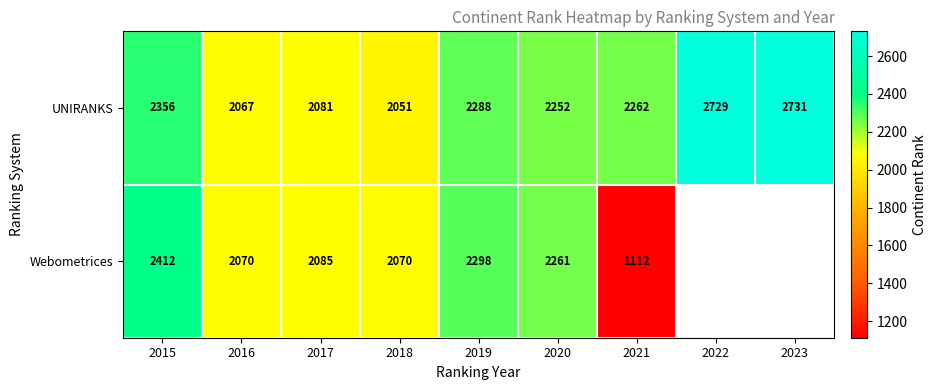

What value does the UNIRANKS series have at 2021?

2262